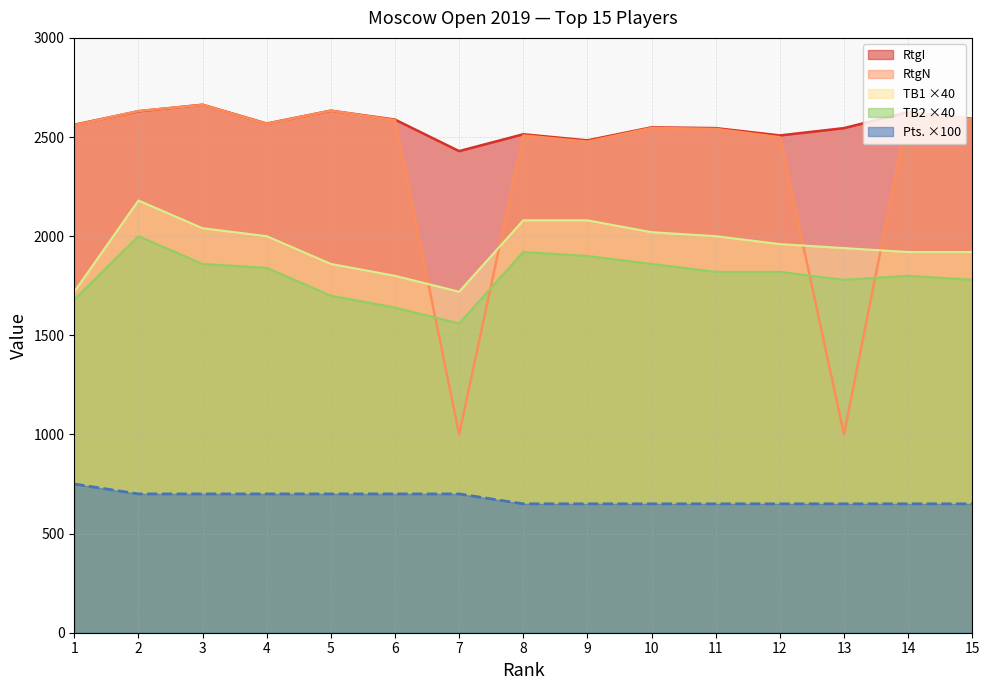

Where is the first local maximum for RtgI?

3